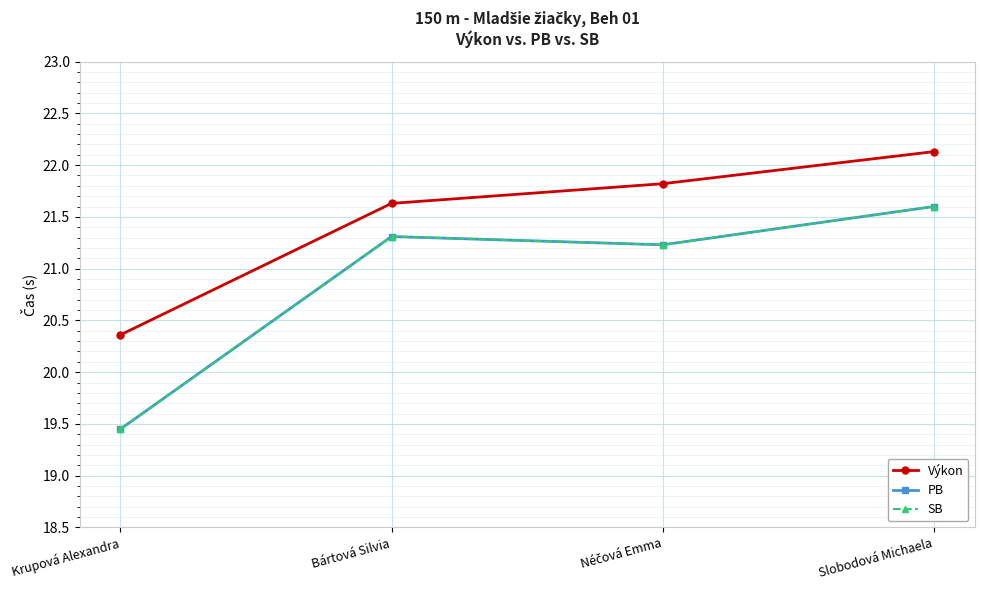

Does the chart have visible grid lines?

Yes